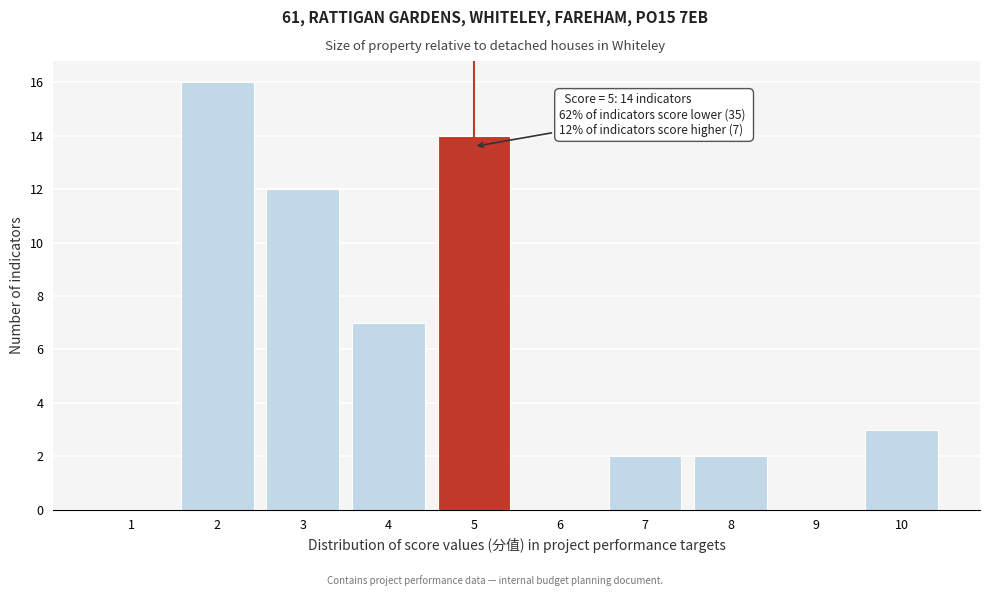

Reading left to right, list all the values displayed in this chart.

1=0	2=16	3=12	4=7	5=14	6=0	7=2	8=2	9=0	10=3